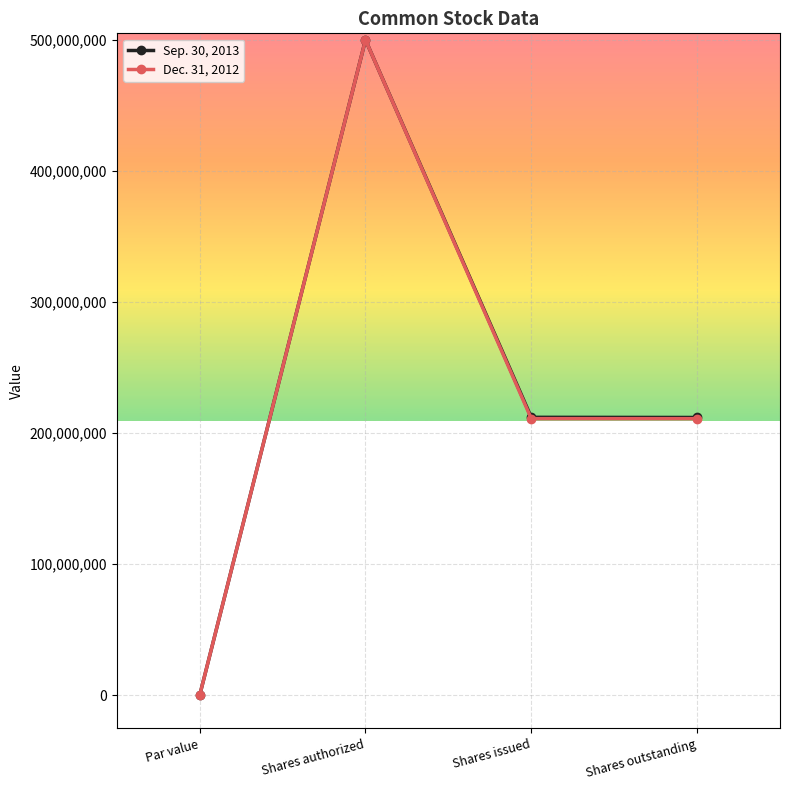

What are all the series names shown in the legend?

Sep. 30, 2013, Dec. 31, 2012